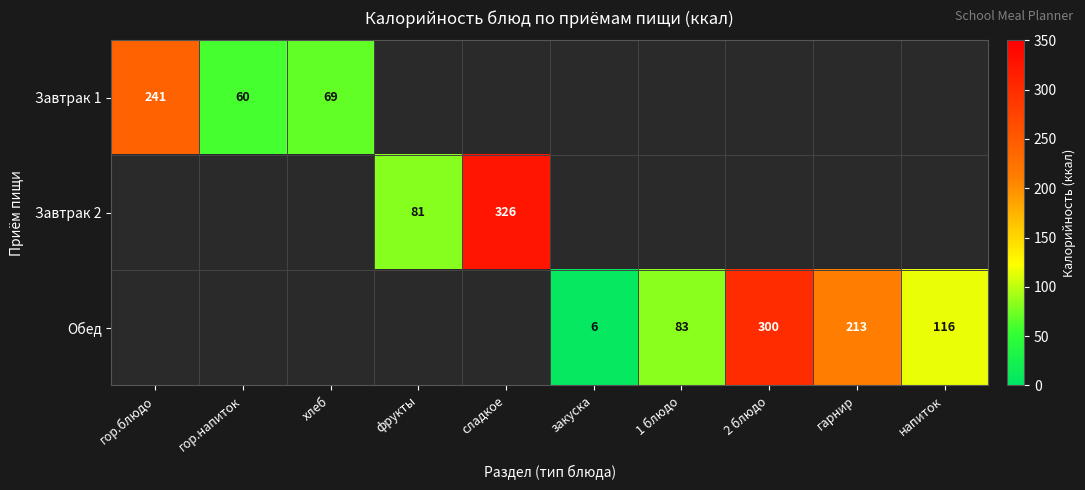

True or false: Завтрак 1 has a value of 241 at гор.блюдо.

True